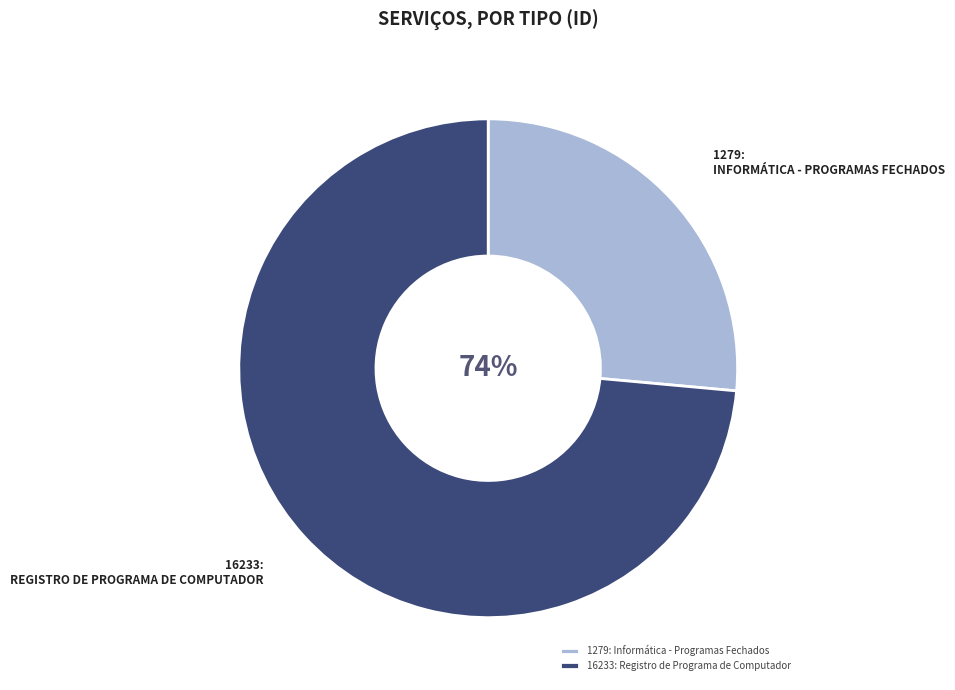

What is the ratio of the value at 16233: Registro de Programa de Computador to the value at 1279: Informática - Programas Fechados?

2.8